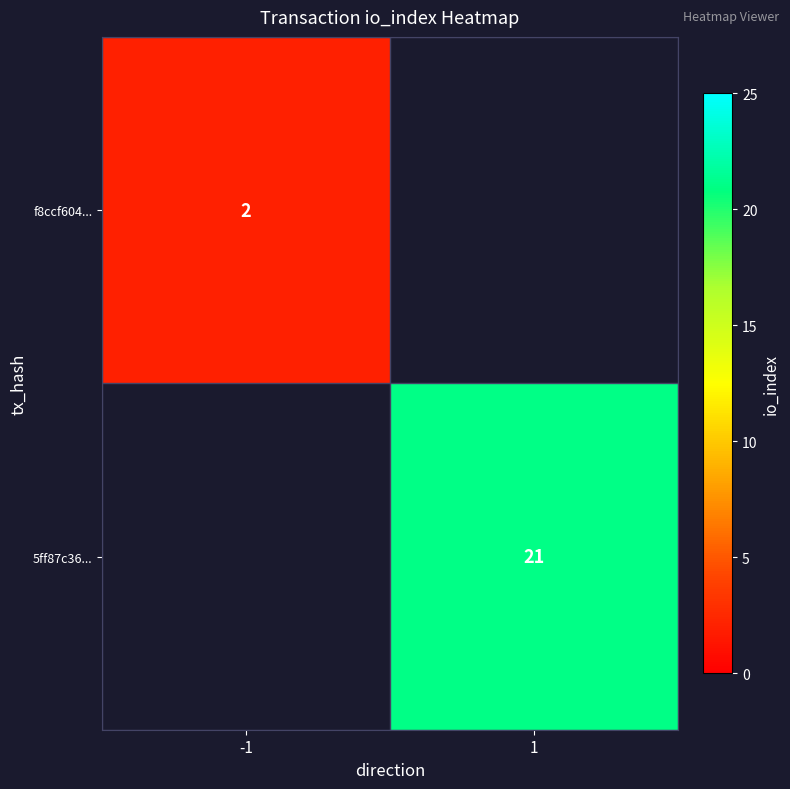

Which label corresponds to the largest value in the chart?

1